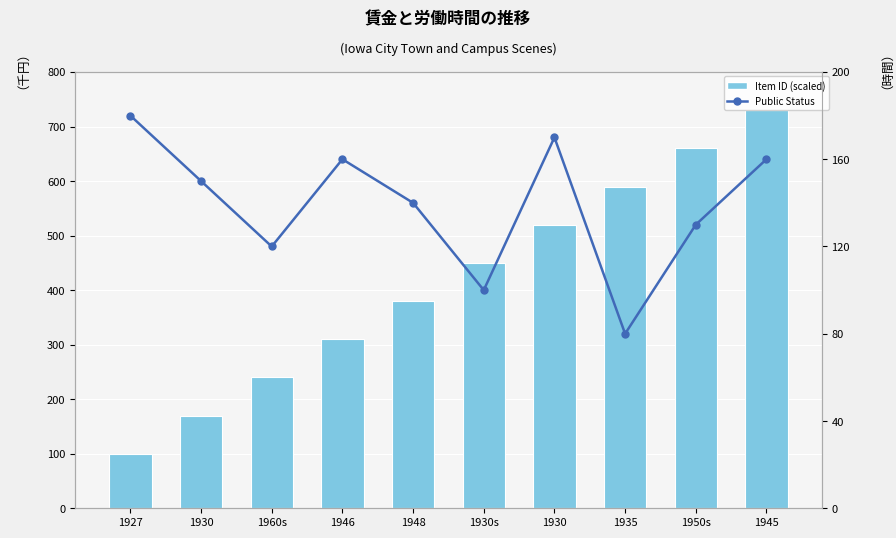

Reading left to right, list all the values displayed in this chart.

Item ID (scaled): 100	170	240	310	380	450	520	590	660	730
Public Status (scaled): 180	150	120	160	140	100	170	80	130	160